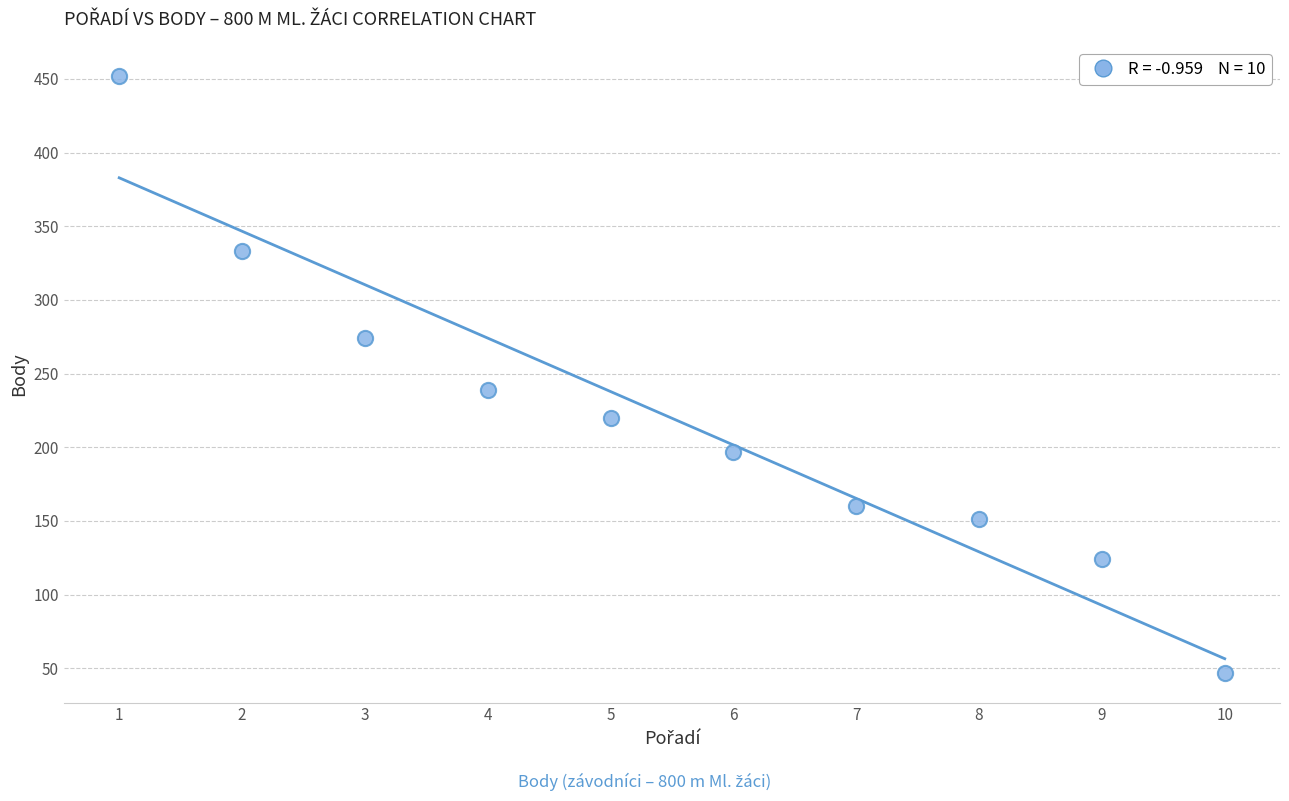

What is the range of X values (max minus min)?

9